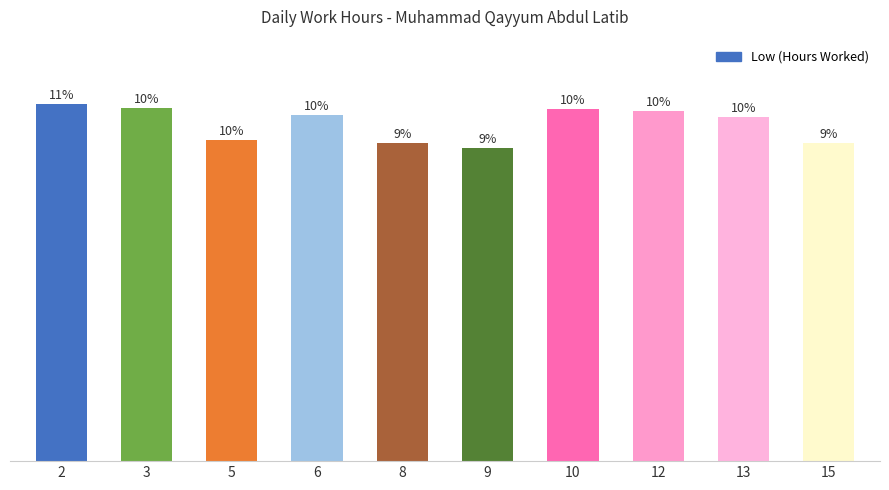

Which label corresponds to the smallest value in the chart?

9